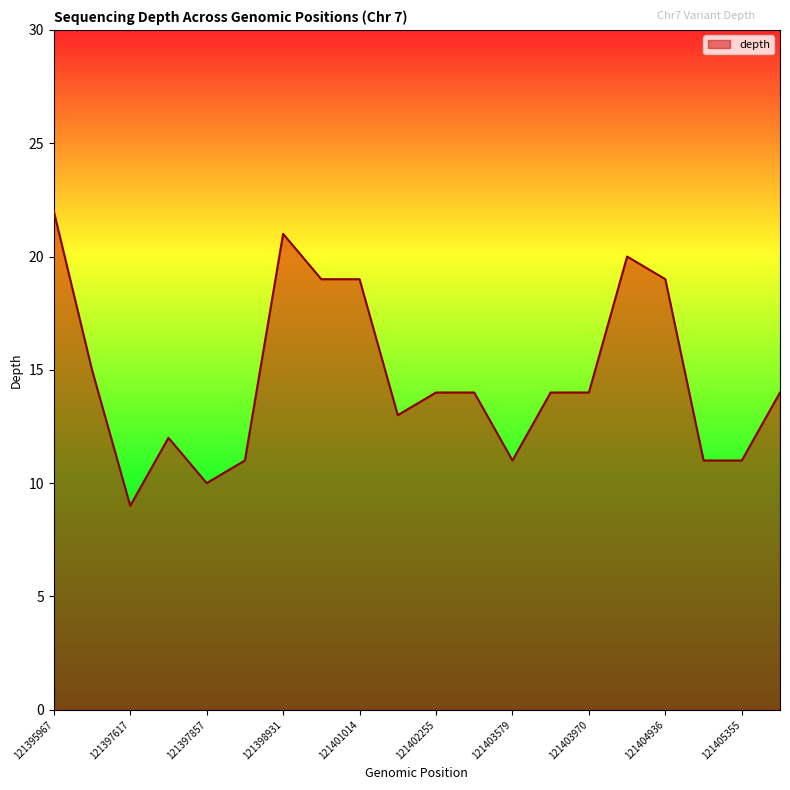

What is the smallest value displayed?

9